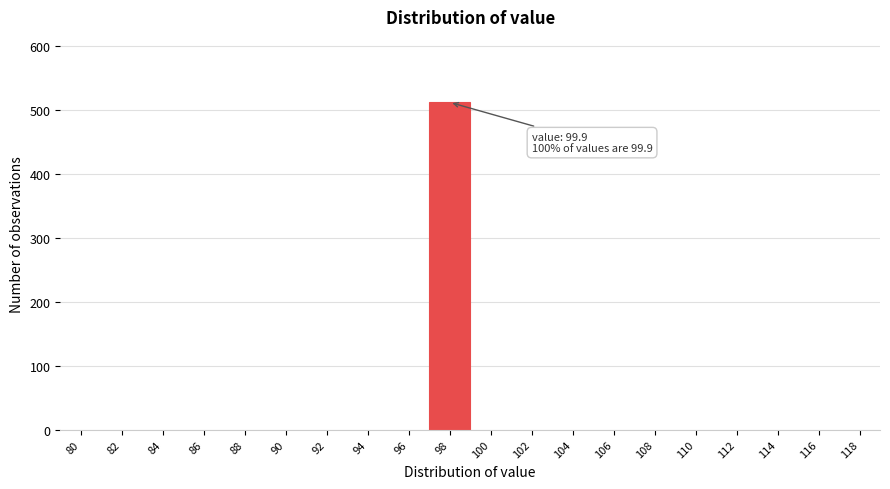

Reading left to right, list all the values displayed in this chart.

80=0	82=0	84=0	86=0	88=0	90=0	92=0	94=0	96=0	98=512	100=0	102=0	104=0	106=0	108=0	110=0	112=0	114=0	116=0	118=0